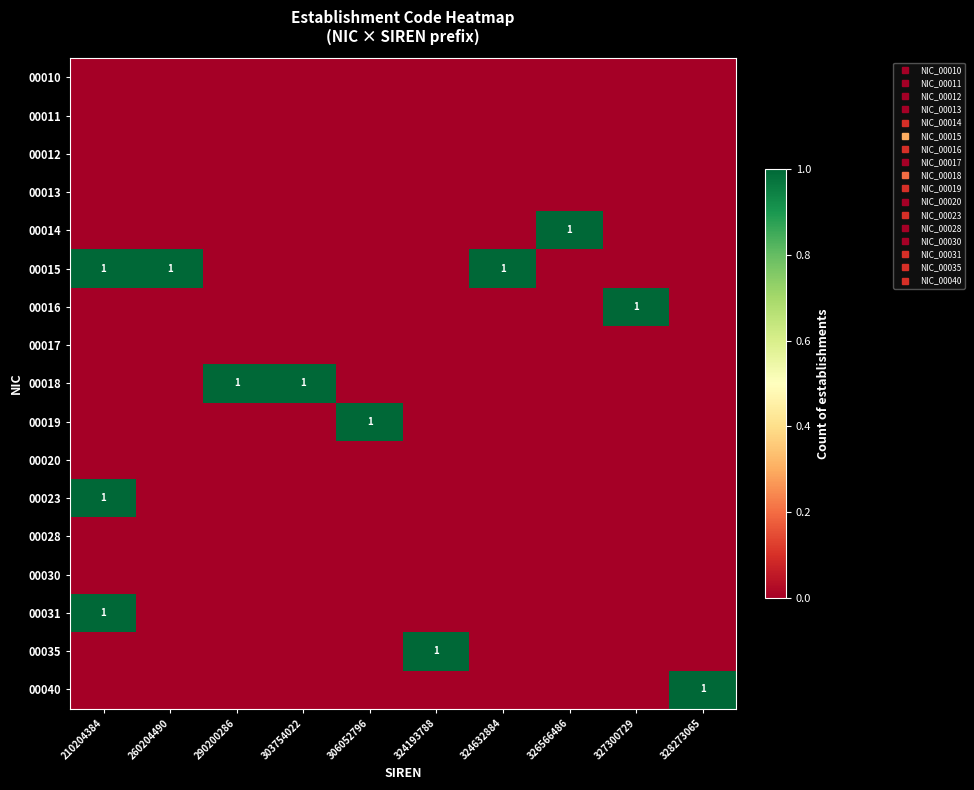

The 00014 series shows 0 at 290200286. True or false?

True